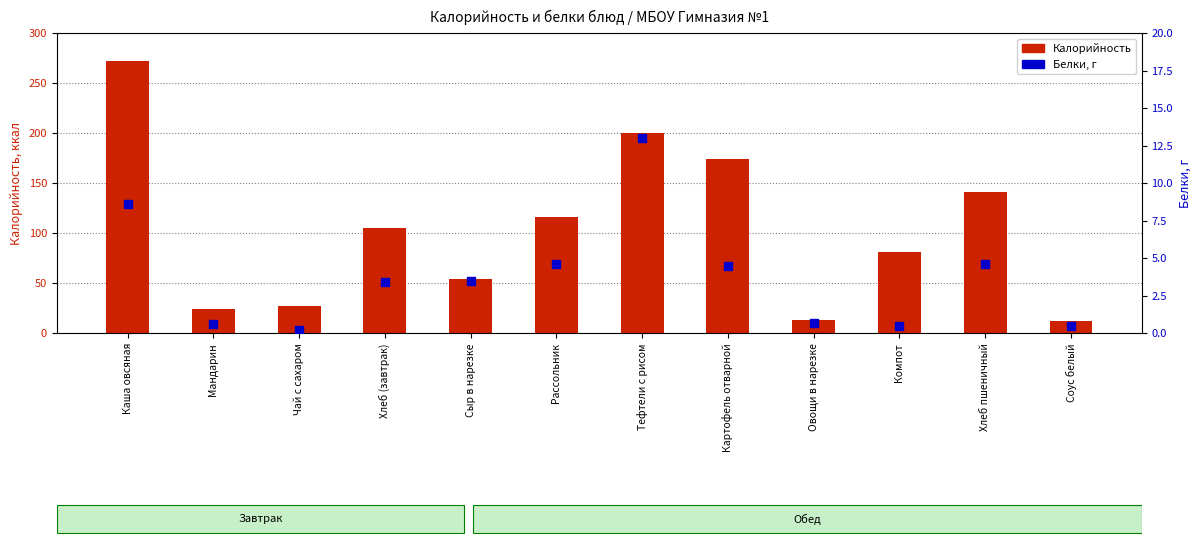

Which series has the largest total across all categories?

Калорийность